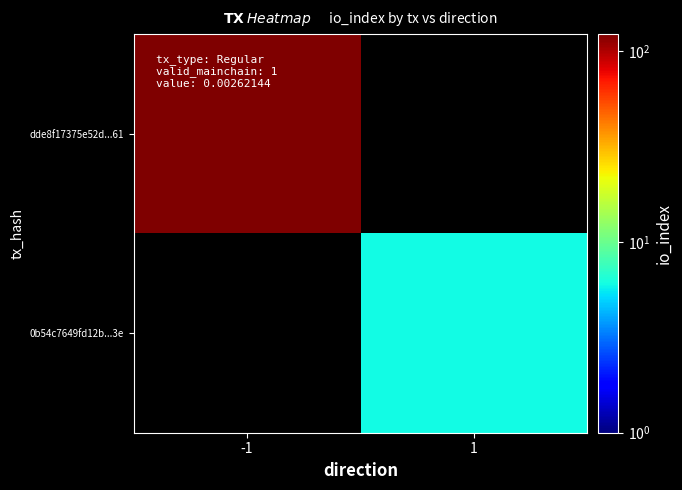

How many categories are shown in the chart?

2